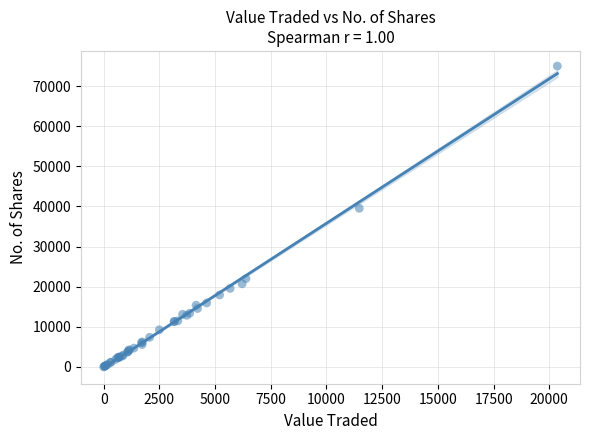

What Y value in the scatter plot is closest to 37516?

39556